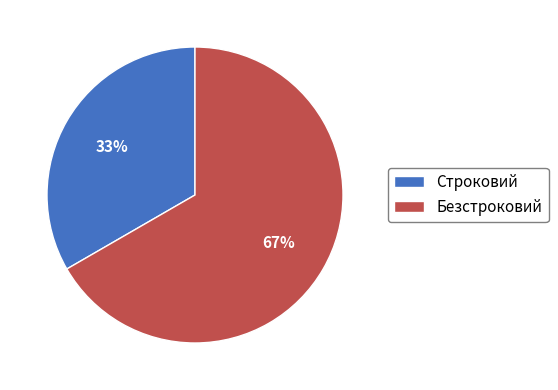

The Безстроковий slice represents 67% of the pie. True or false?

True